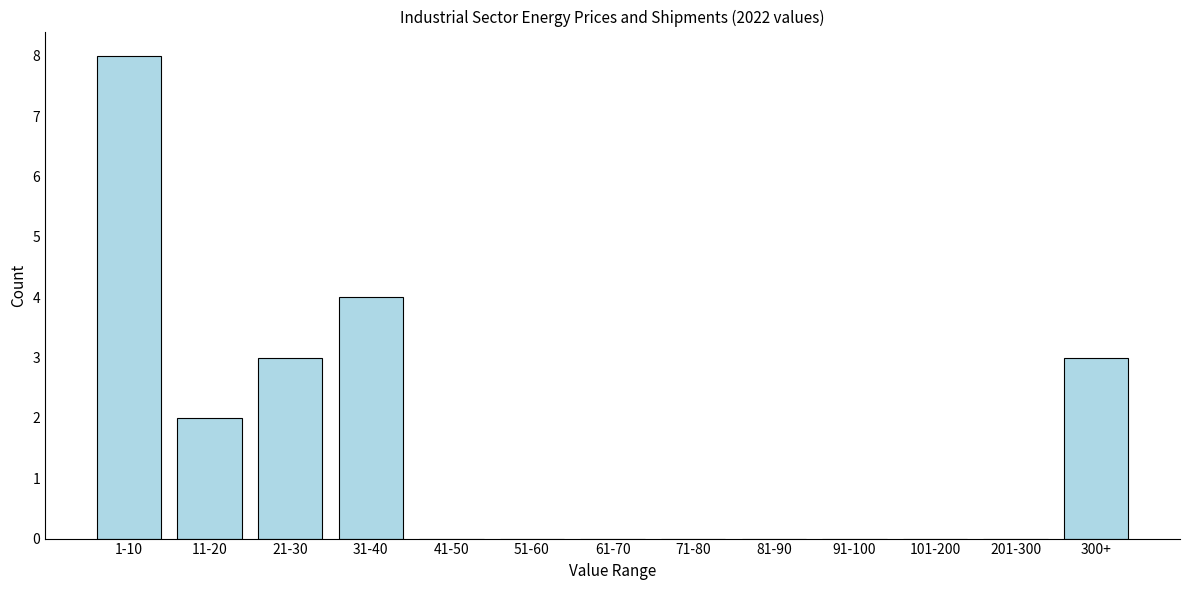

Reading left to right, list all the values displayed in this chart.

1-10=8	11-20=2	21-30=3	31-40=4	41-50=0	51-60=0	61-70=0	71-80=0	81-90=0	91-100=0	101-200=0	201-300=0	300+=3